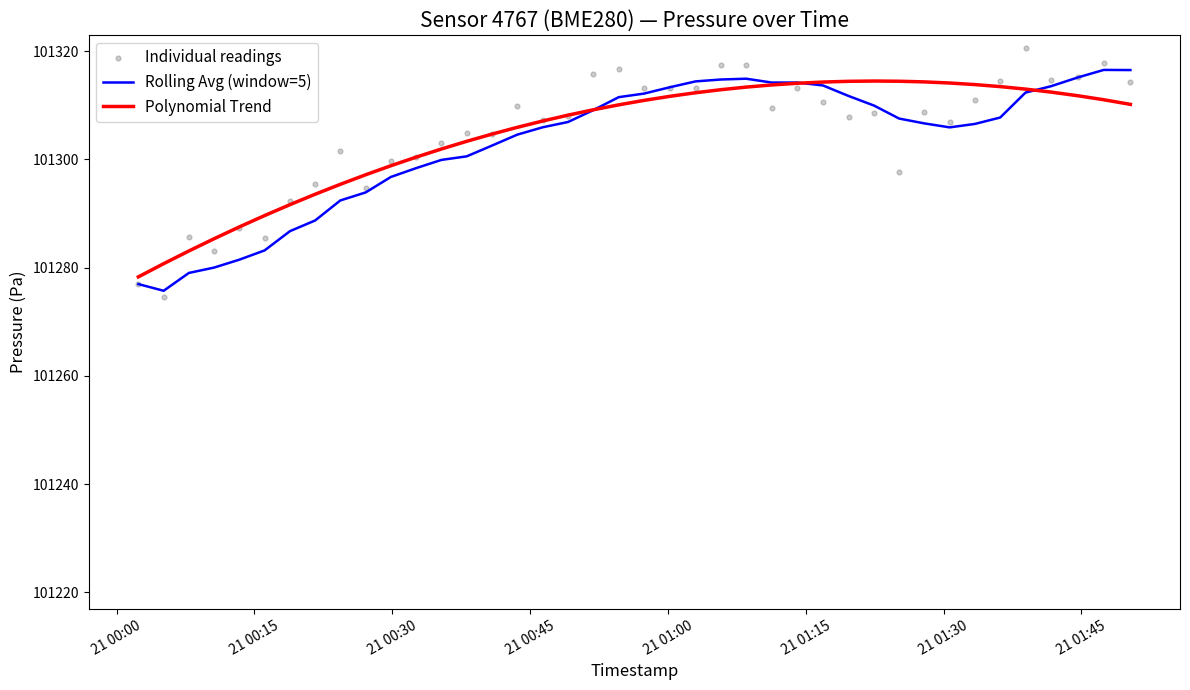

Which series reaches the minimum Y coordinate?

Individual readings